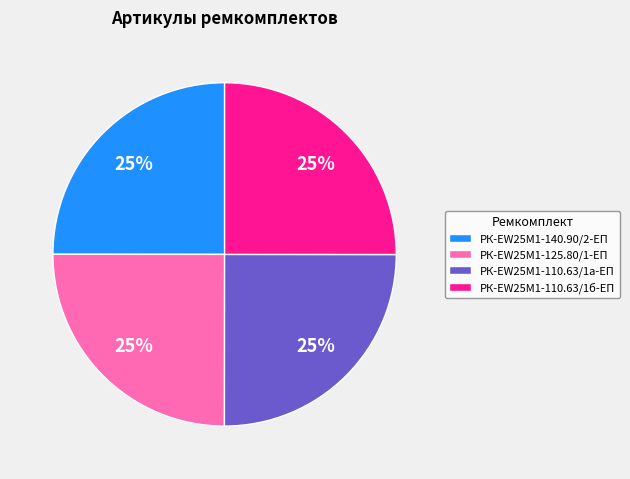

To the nearest percent, what portion does РК-EW25M1-125.80/1-ЕП represent?

25%